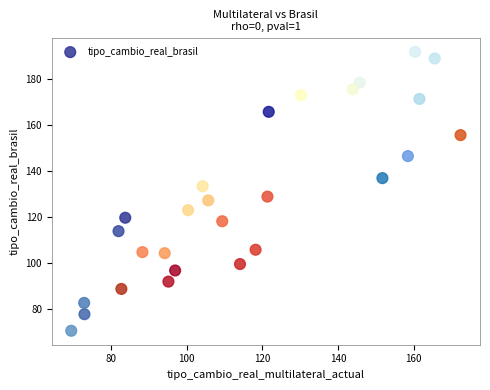

What is the range of X values (max minus min)?

102.9